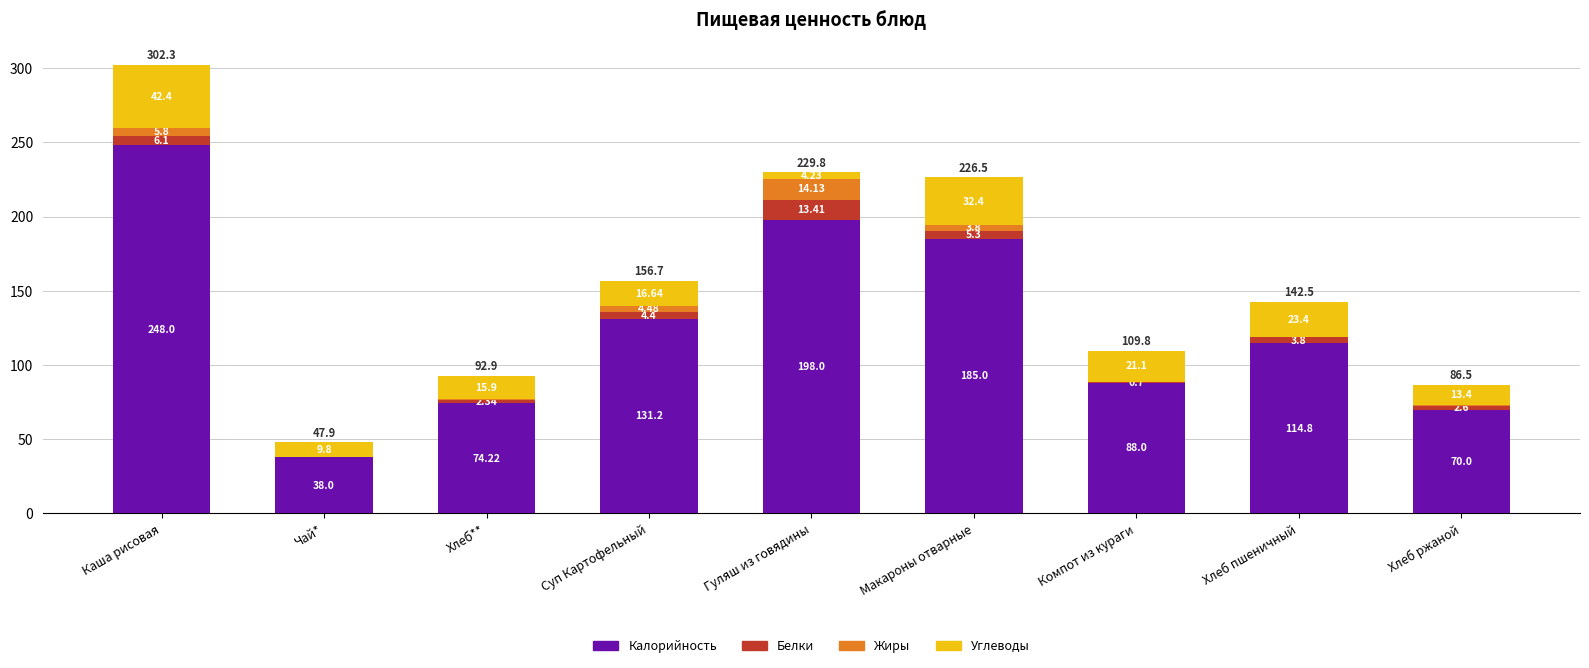

Does the chart contain stacked bars?

Yes